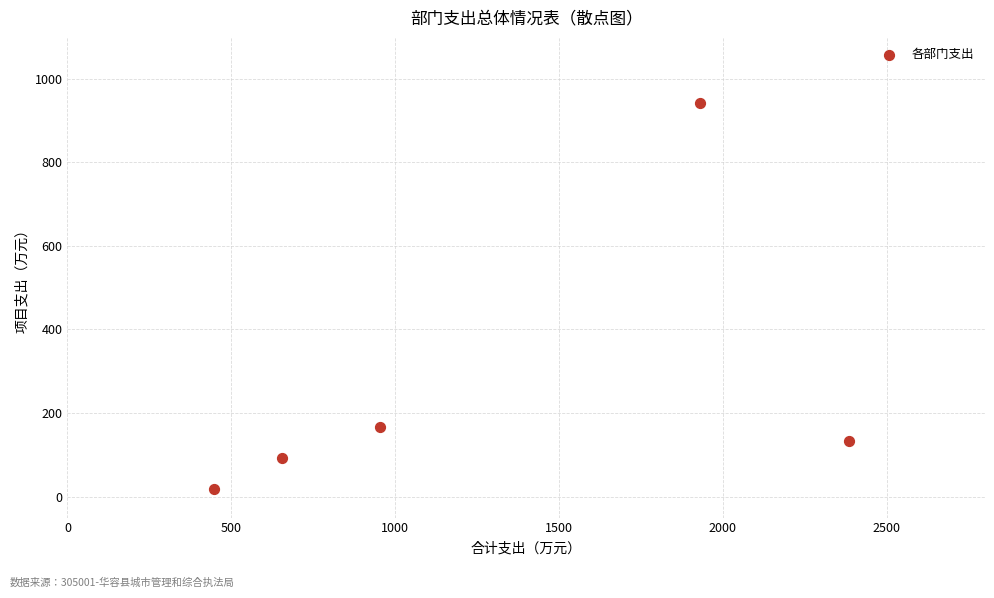

What is the range of X values (max minus min)?

1937.9